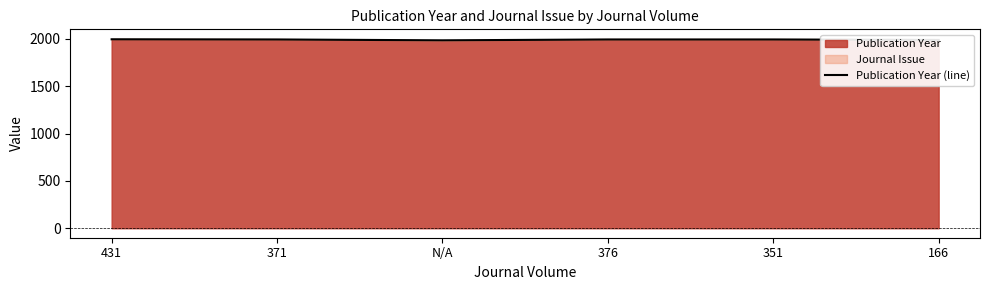

Which category has the highest value across all series?

431